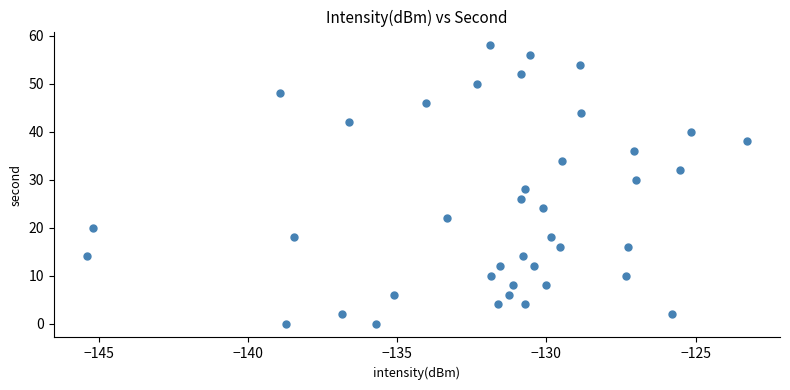

What is the range of Y values (max minus min)?

58